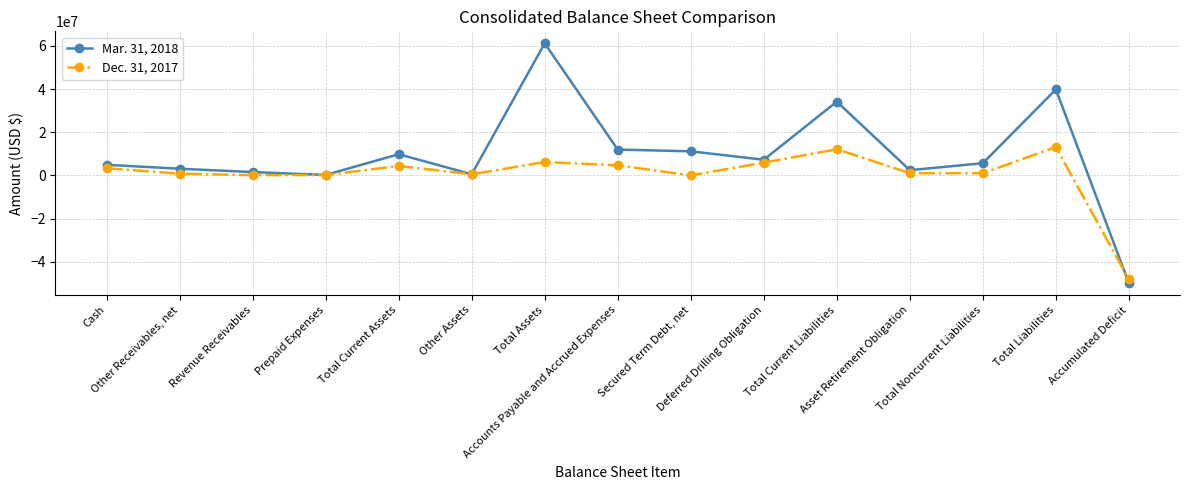

Between Revenue Receivables and Total Current Assets, which series saw the biggest shift?

Mar. 31, 2018